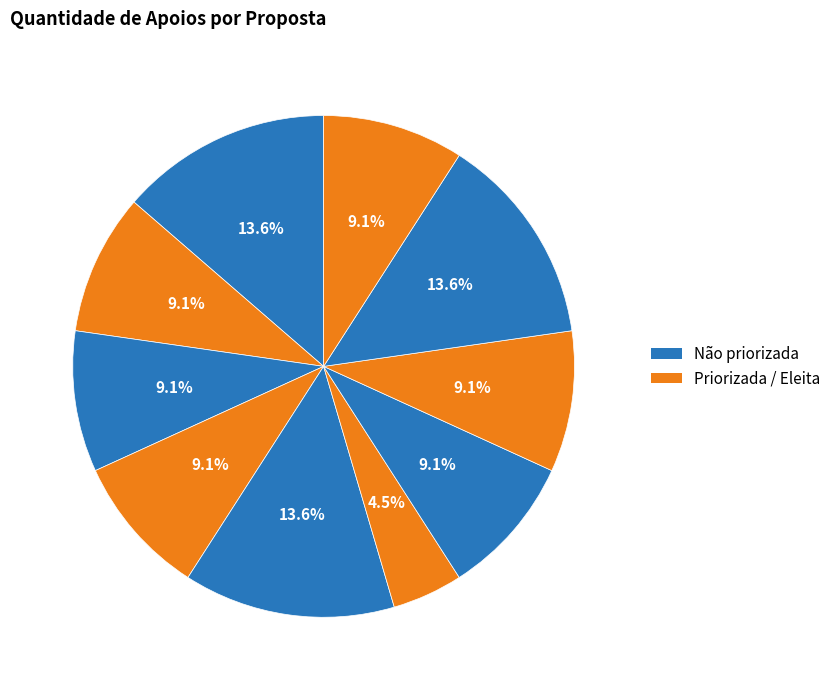

Count the number of slices in the pie.

10